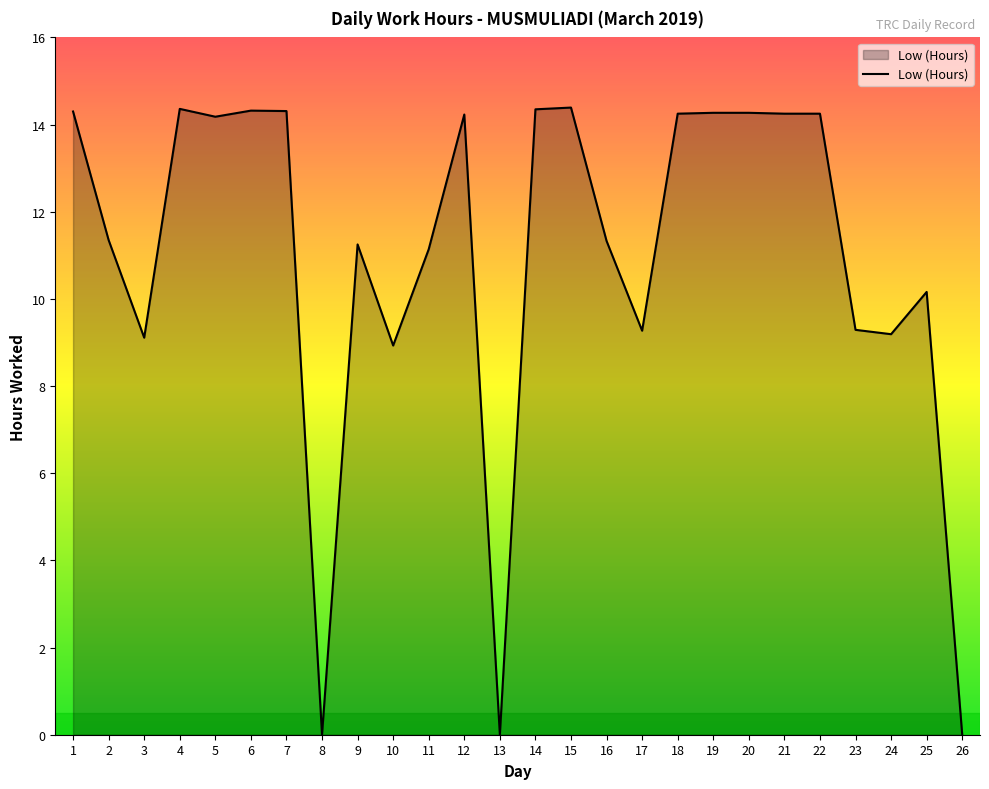

What is the difference between the maximum and minimum values?

14.4